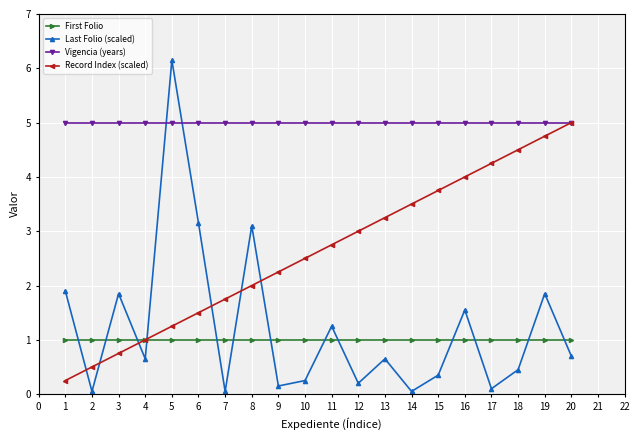

What value does the Vigencia (years) series have at 17?

5.0